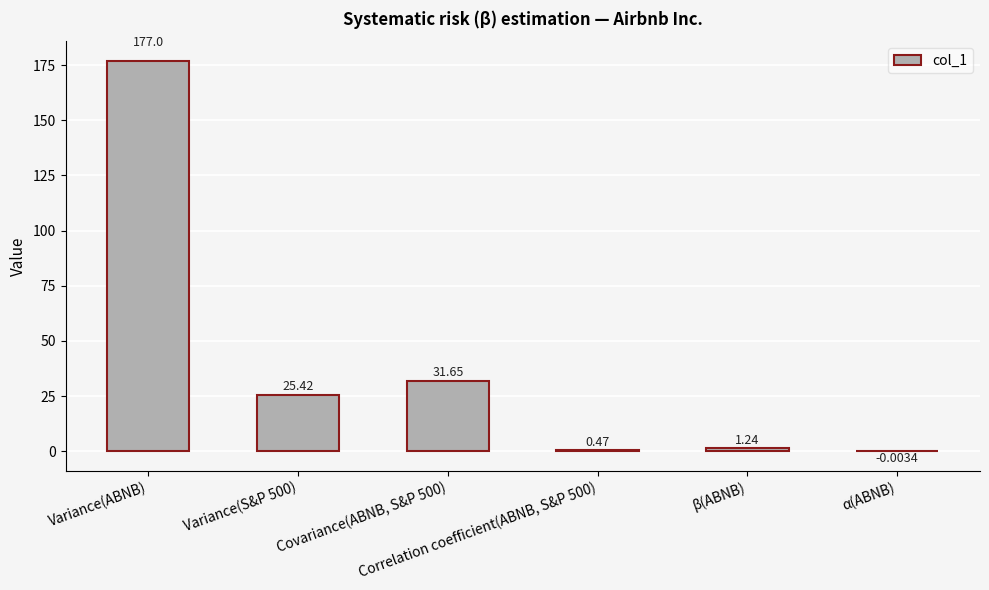

Count the number of data series in this chart.

1